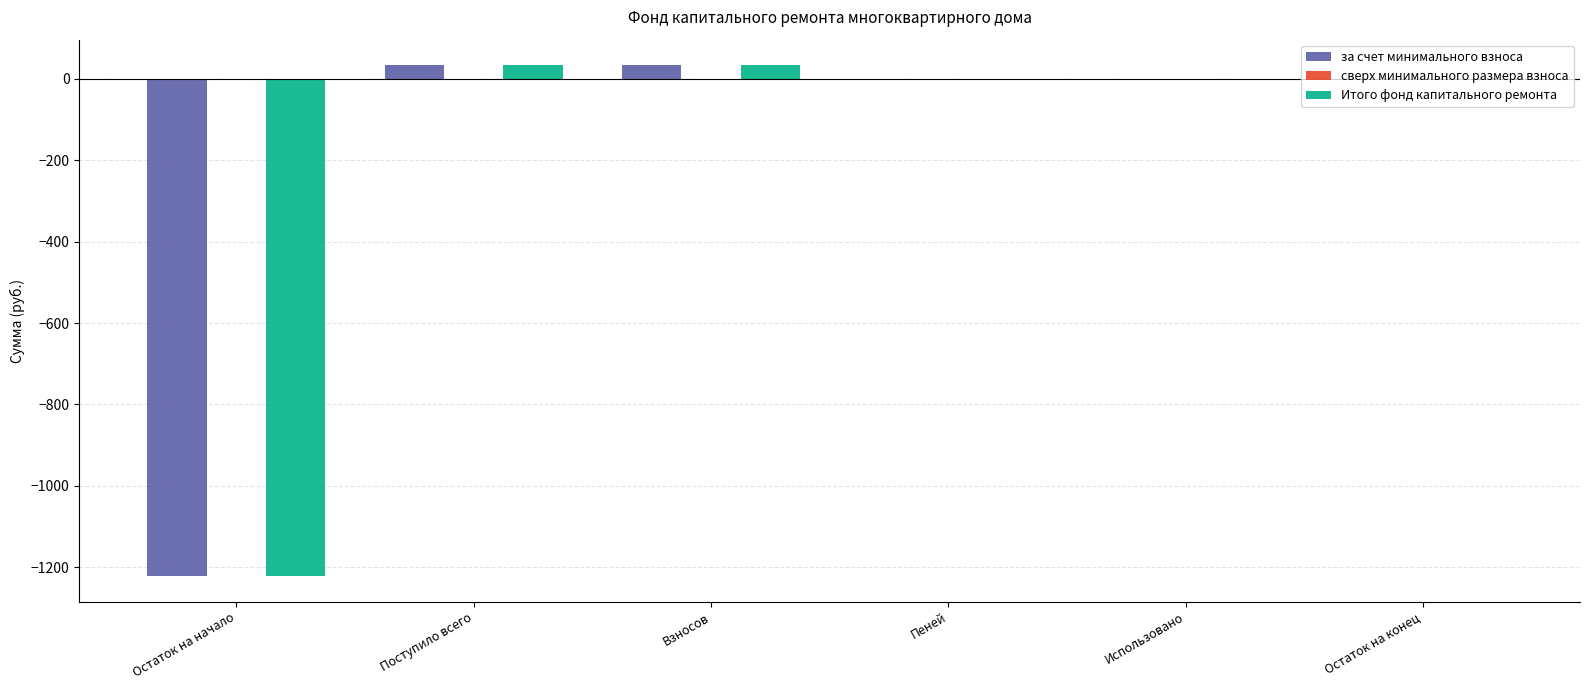

Is it true that Итого фонд капитального ремонта equals -2040.5 at Остаток на начало?

False